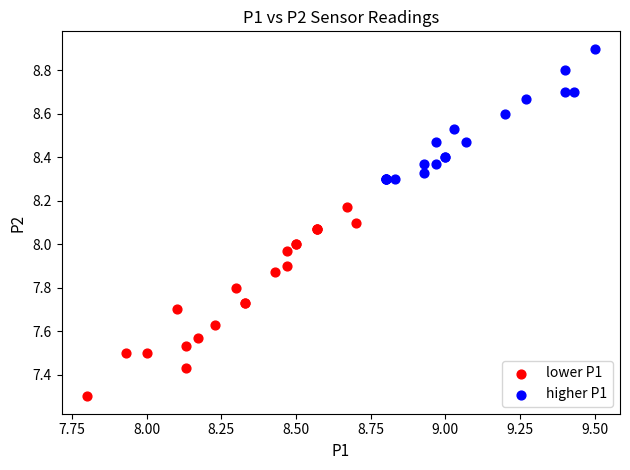

Which series contains the highest Y value?

higher P1